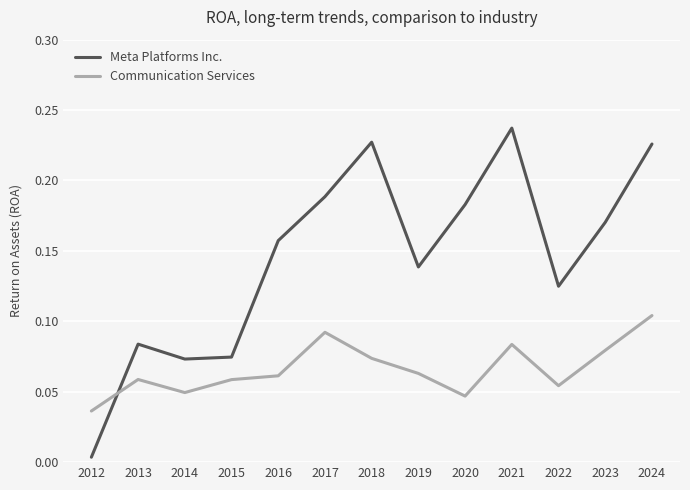

Where is Communication Services nearest to the value 0?

2012